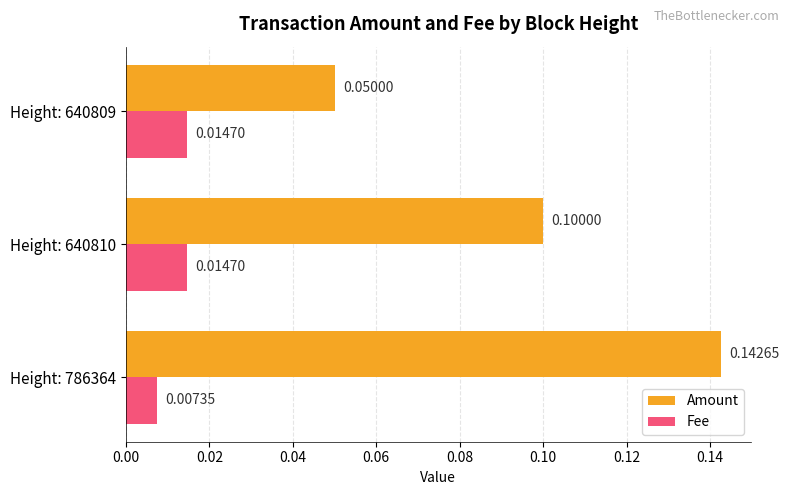

How many Amount values are between 0 and 1?

3